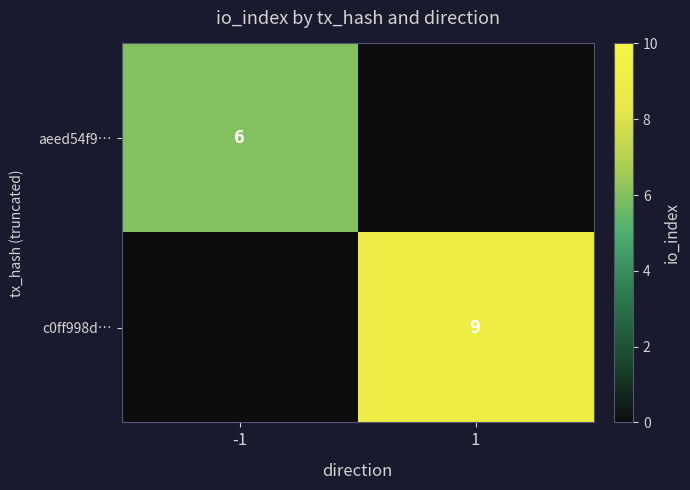

The value of c0ff998d… at 1 is 9. True or false?

True